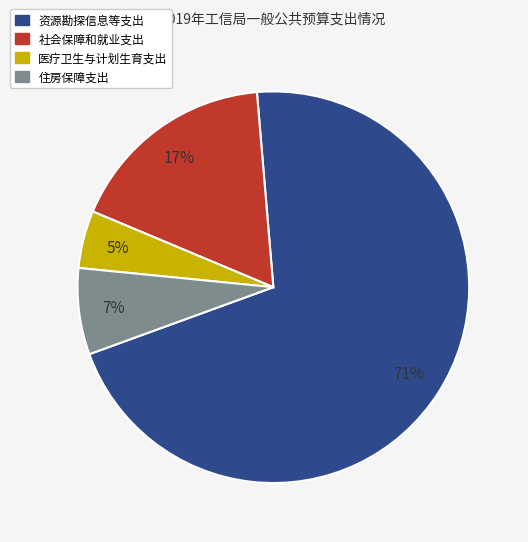

Is 社会保障和就业支出 the majority of the pie?

No